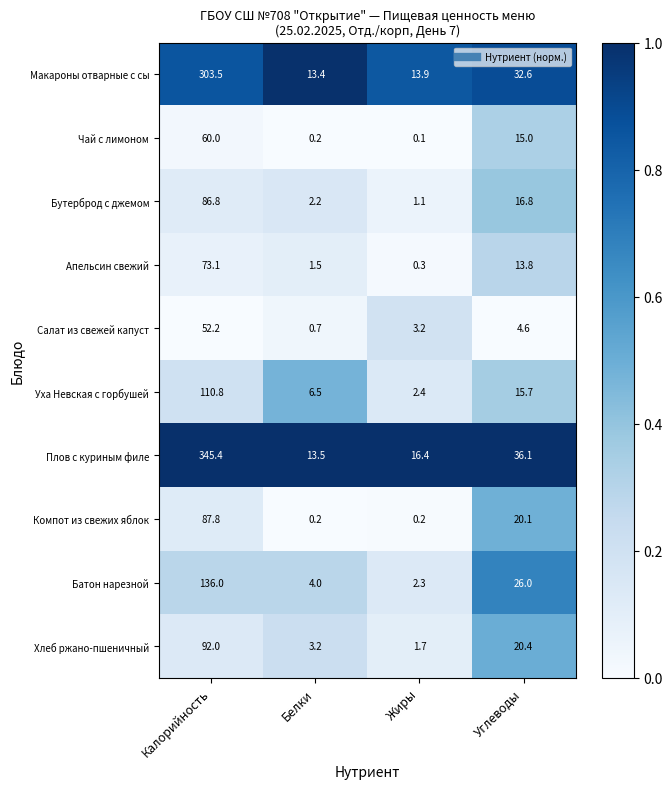

At Углеводы, list the series in order from largest to smallest.

Плов с куриным филе, Макароны отварные с сы, Батон нарезной, Хлеб ржано-пшеничный, Компот из свежих яблок, Бутерброд с джемом, Уха Невская с горбушей, Чай с лимоном, Апельсин свежий, Салат из свежей капуст